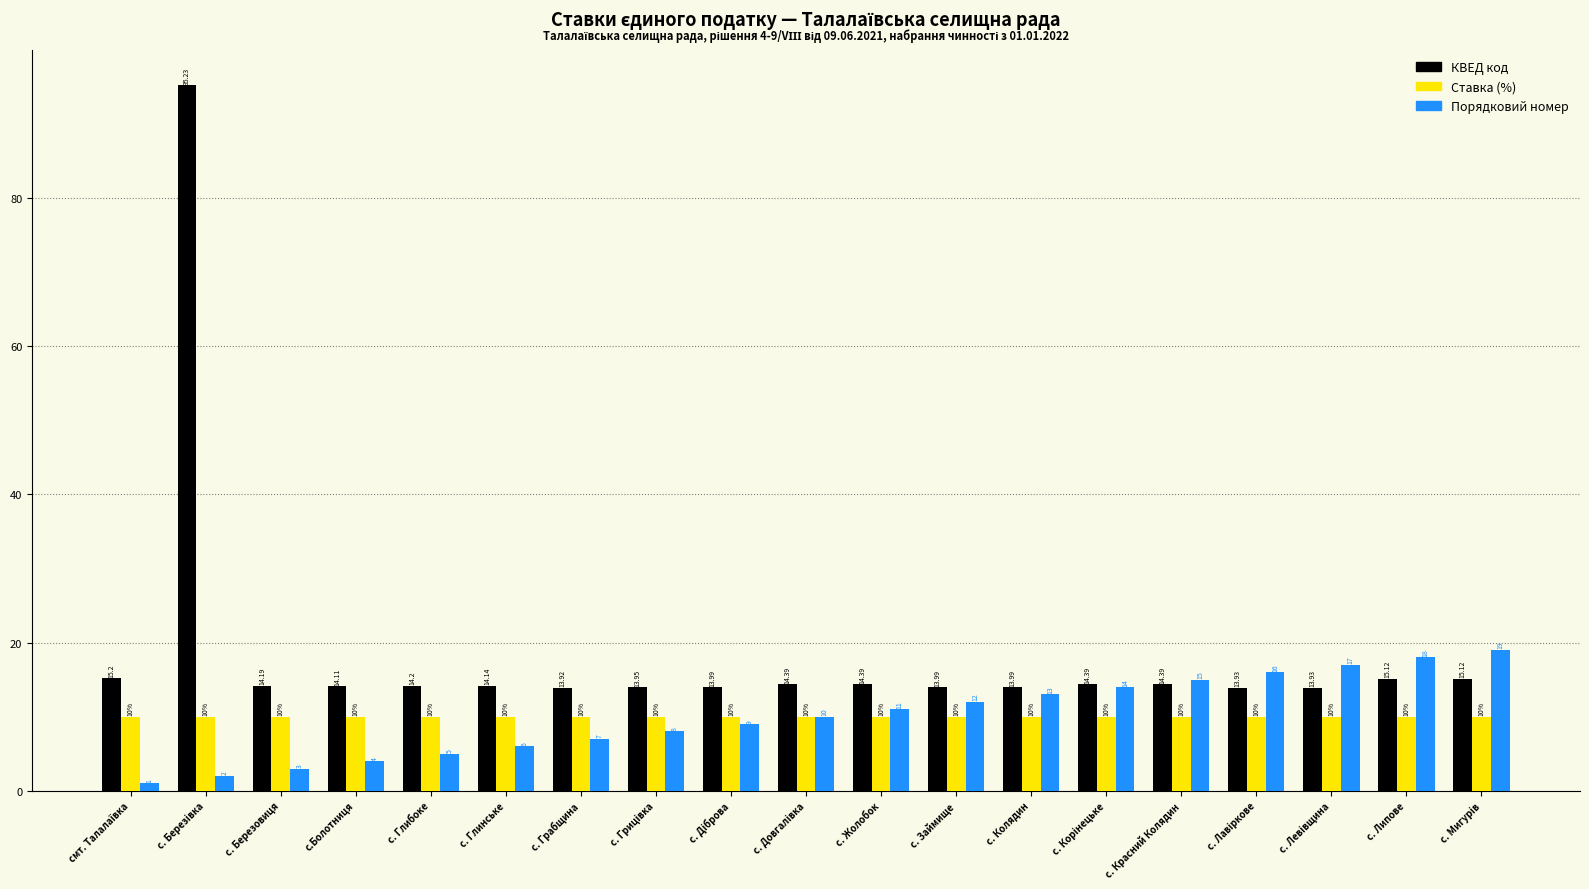

Which series has the largest total across all categories?

КВЕД код